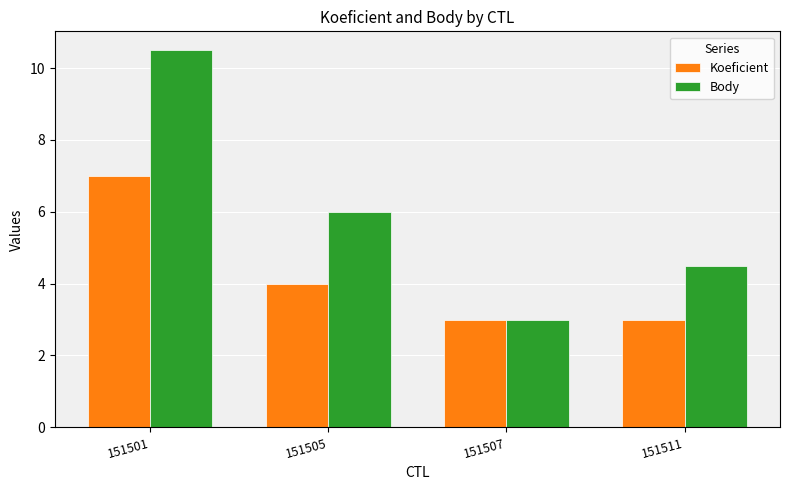

At which label does Koeficient first exceed 4?

151501